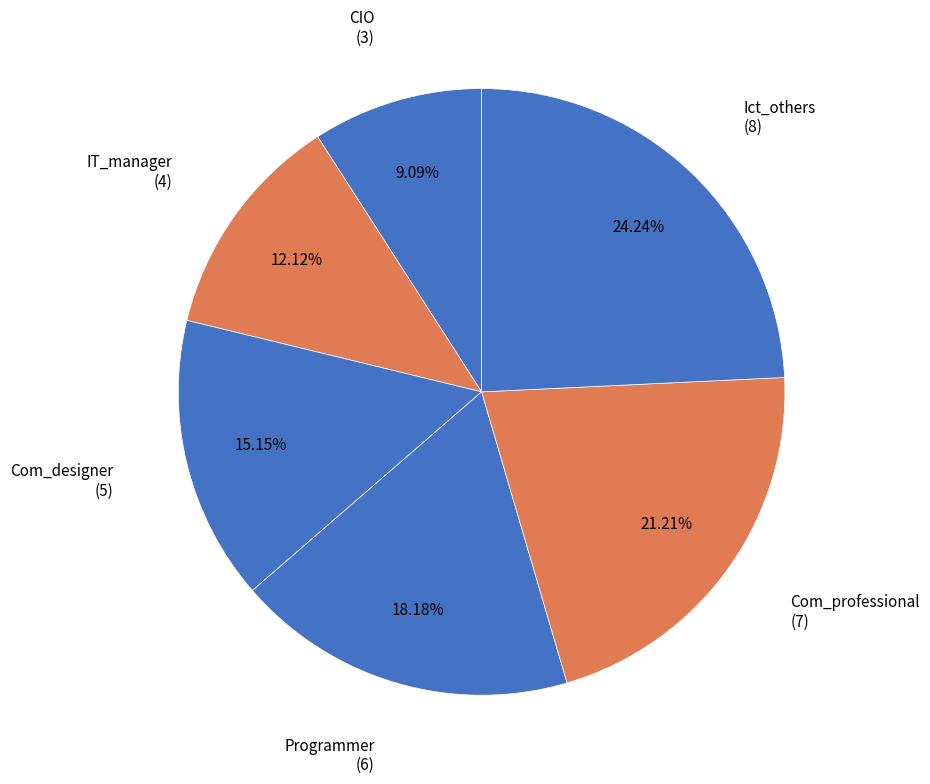

Count the number of slices in the pie.

6